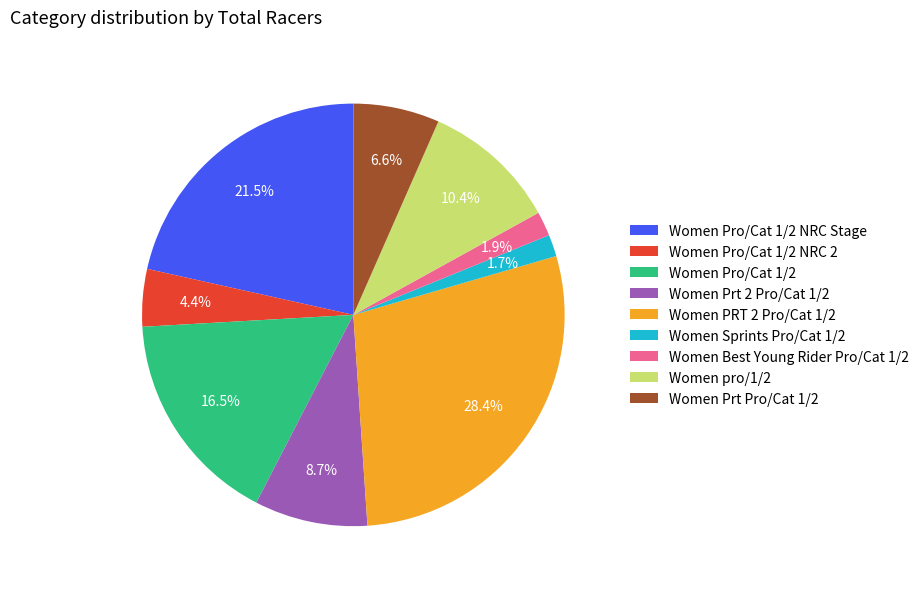

How many slices are in this pie chart?

9